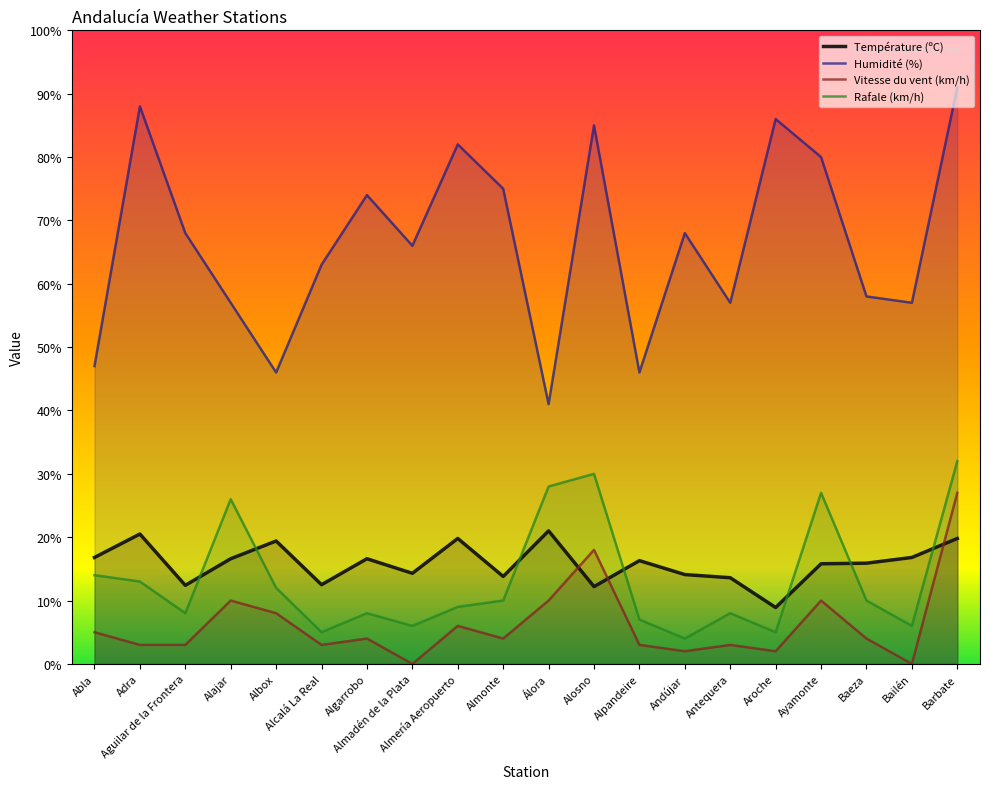

At how many categories does at least one series exceed 66?

10